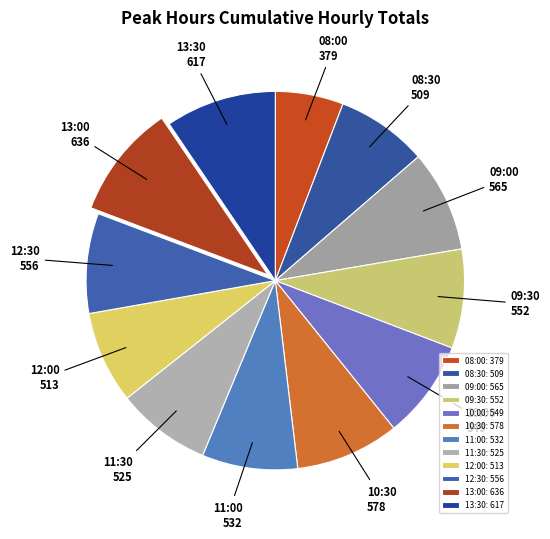

Is it true that 10:00 is 17% of the pie?

False